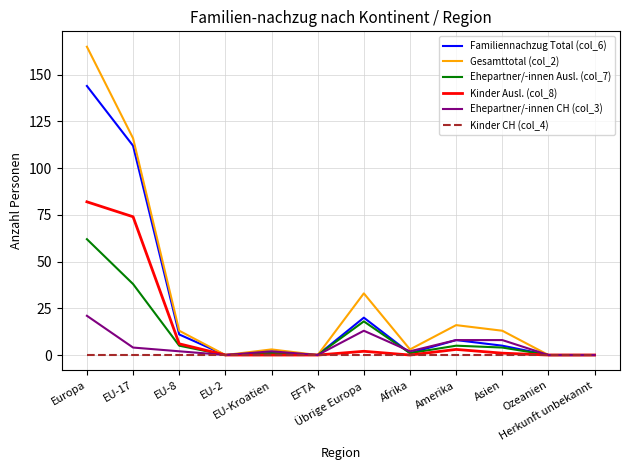

Which series has the largest range (max minus min)?

Gesamttotal (col_2)